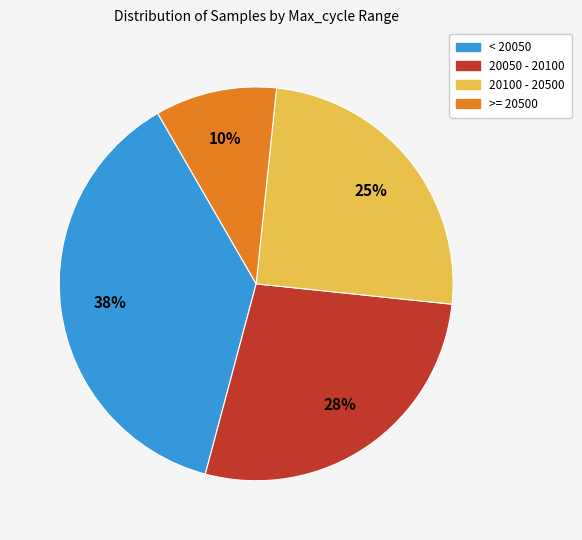

Which has a higher value, < 20050 or 20050 - 20100?

< 20050